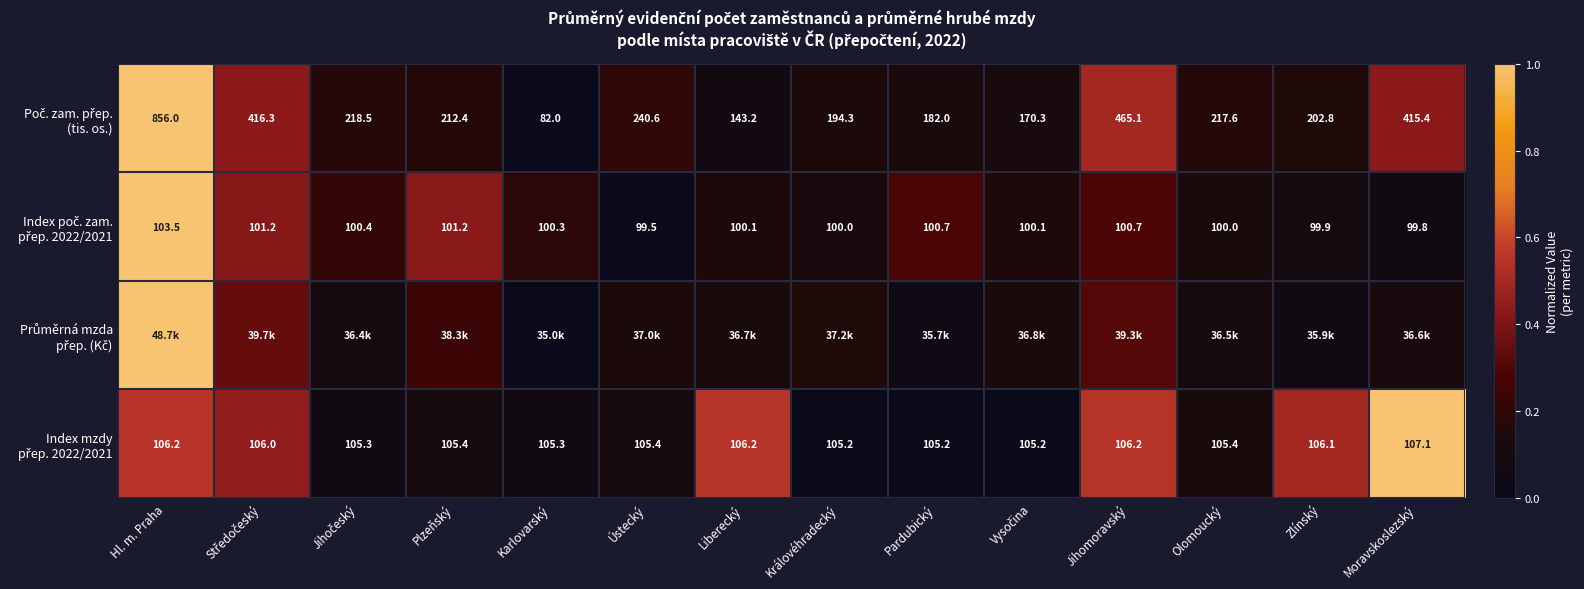

How many distinct data groups are displayed?

4